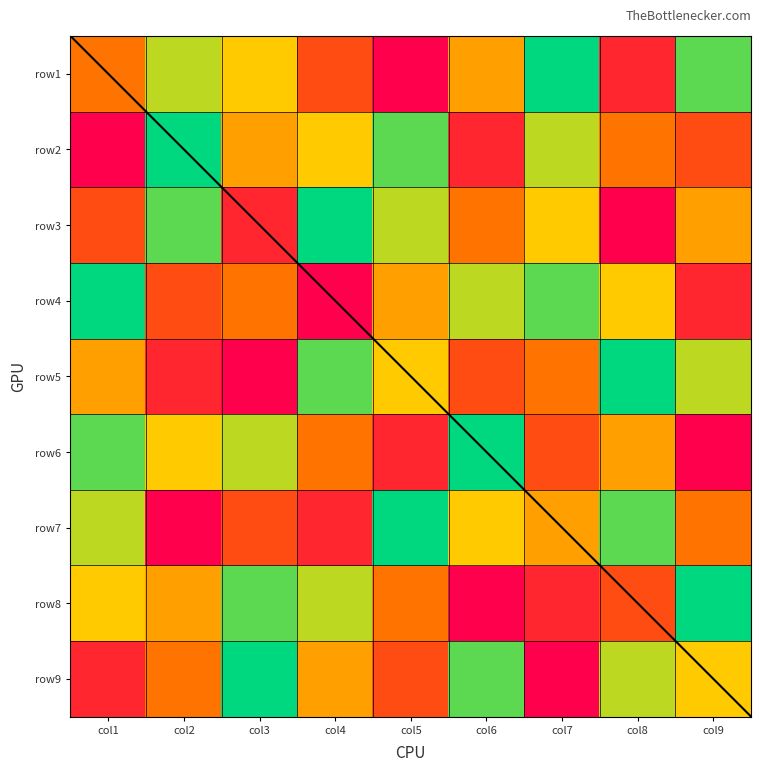

Which series has the largest total across all categories?

row1